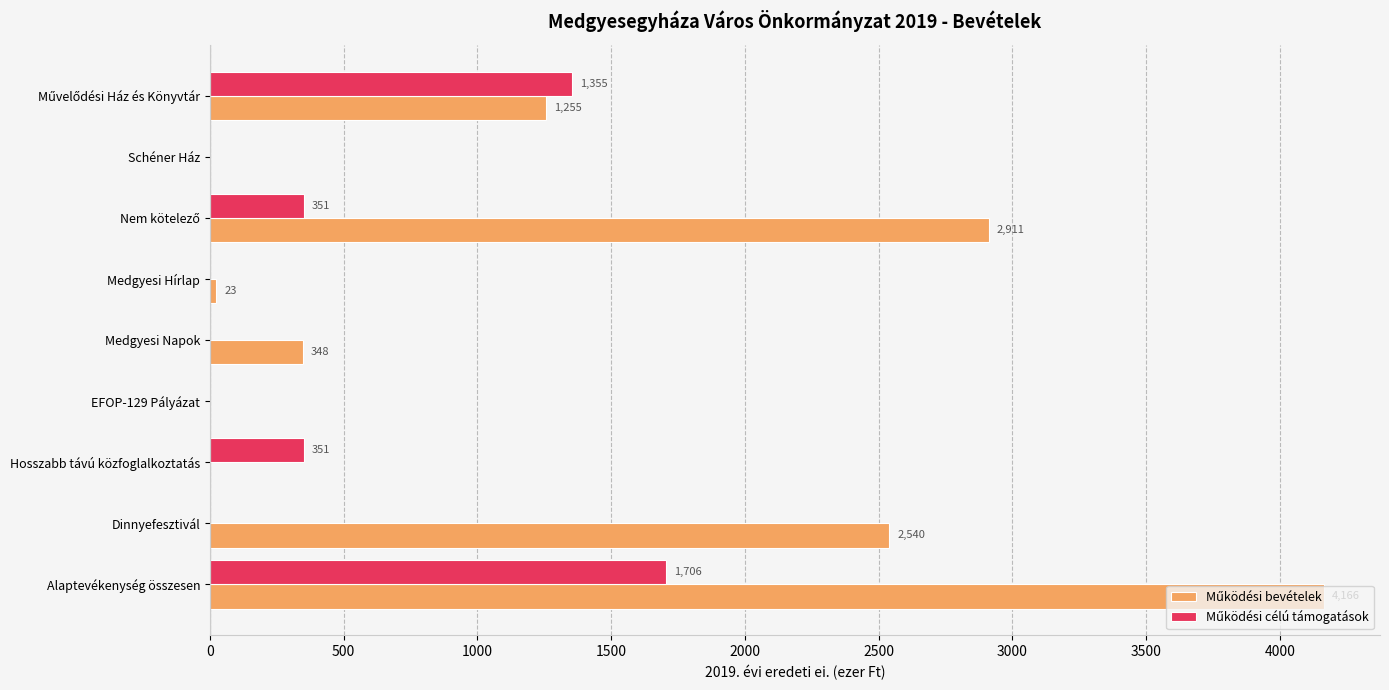

At which category is the sum across all series the highest?

Alaptevékenység összesen